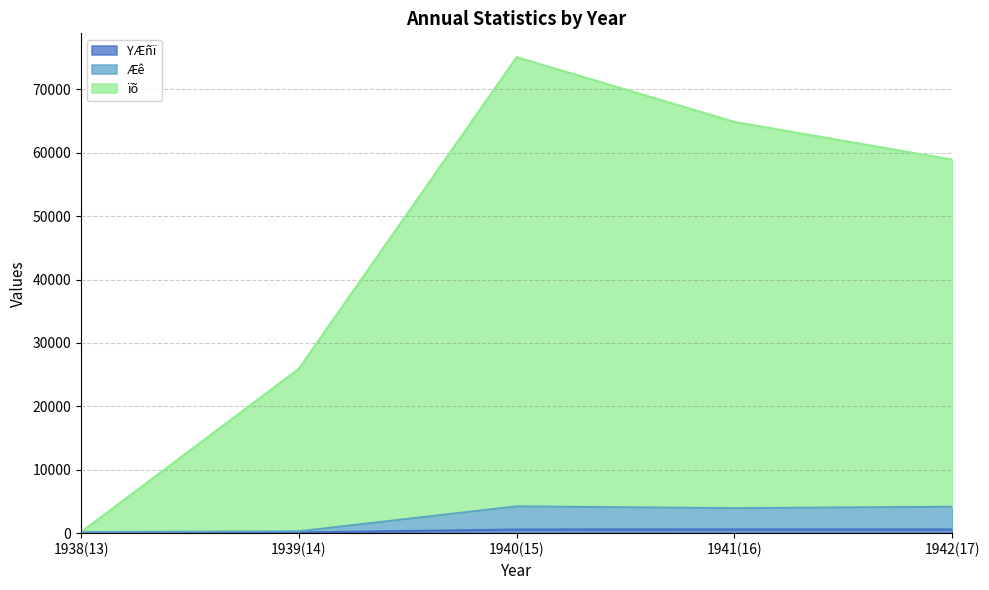

How many lines are shown in the chart?

3